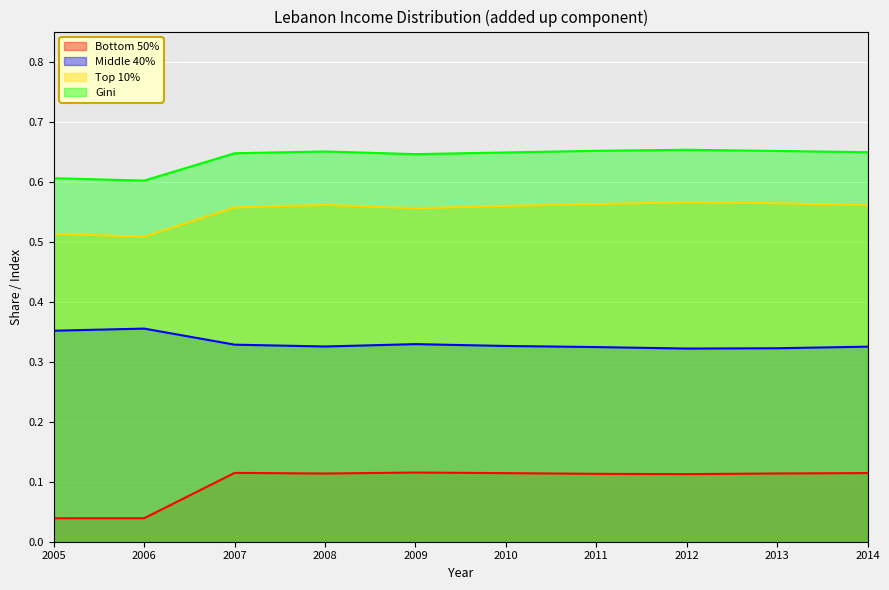

True or false: Gini has a value of 0.9 at 2008.

False